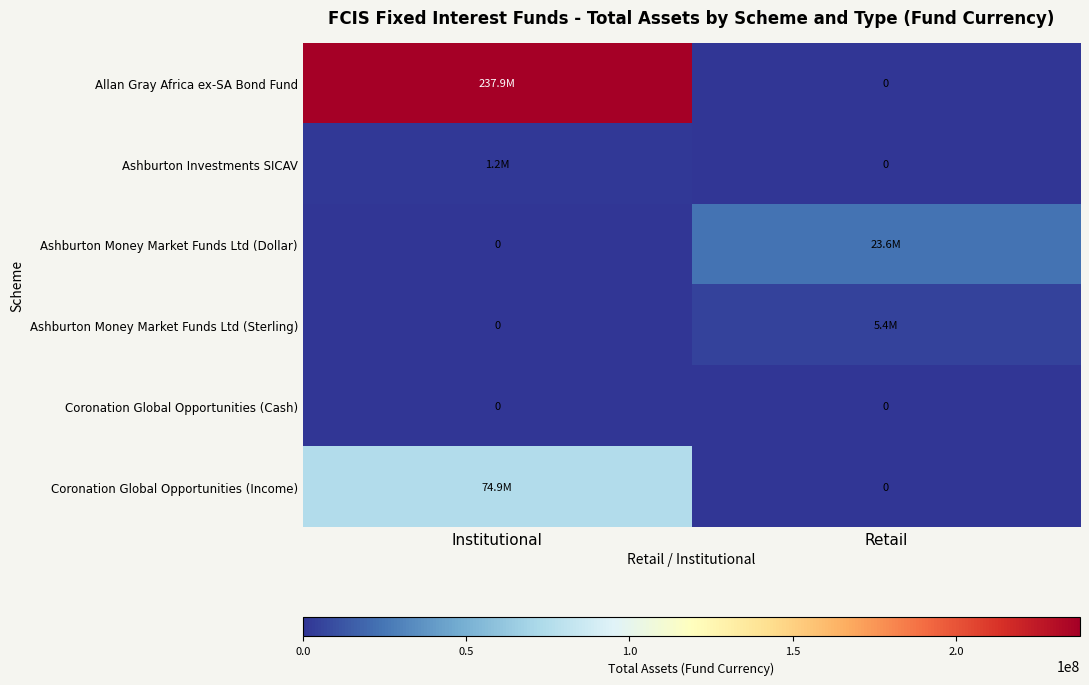

At Institutional, list the series in order from largest to smallest.

Allan Gray Africa ex-SA Bond Fund, Coronation Global Opportunities (Income), Ashburton Investments SICAV, Ashburton Money Market Funds Ltd (Dollar), Ashburton Money Market Funds Ltd (Sterling), Coronation Global Opportunities (Cash)